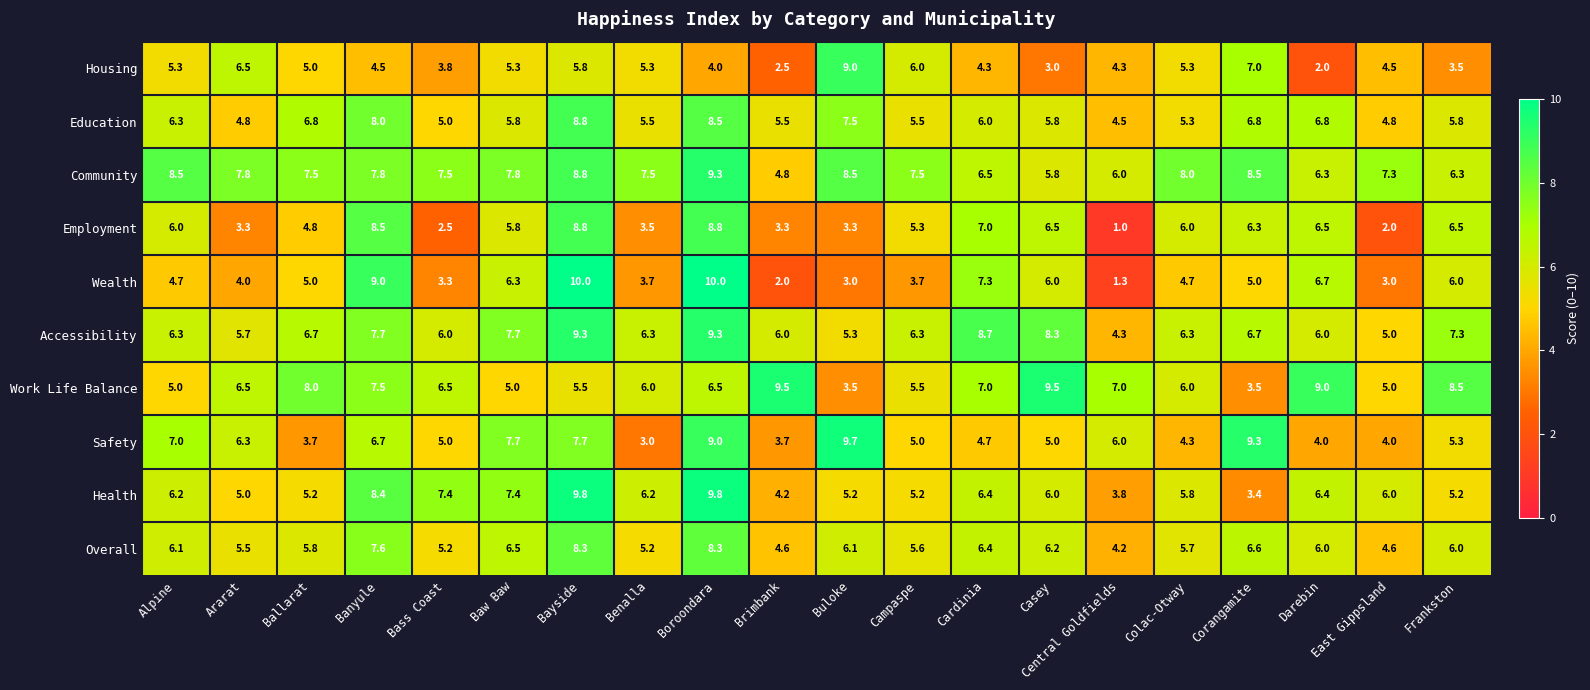

Which category has the lowest value across all series?

Central Goldfields